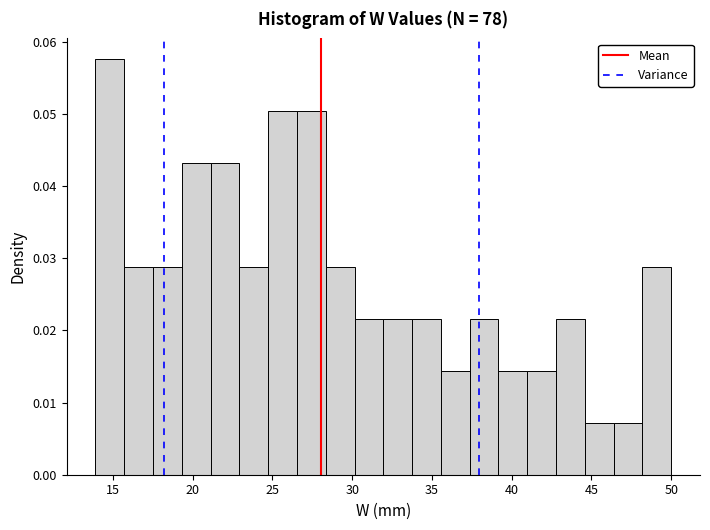

Around what value on the x-axis is the tallest bar? Give the approximate position of its centre, as read against the axis.

15.0